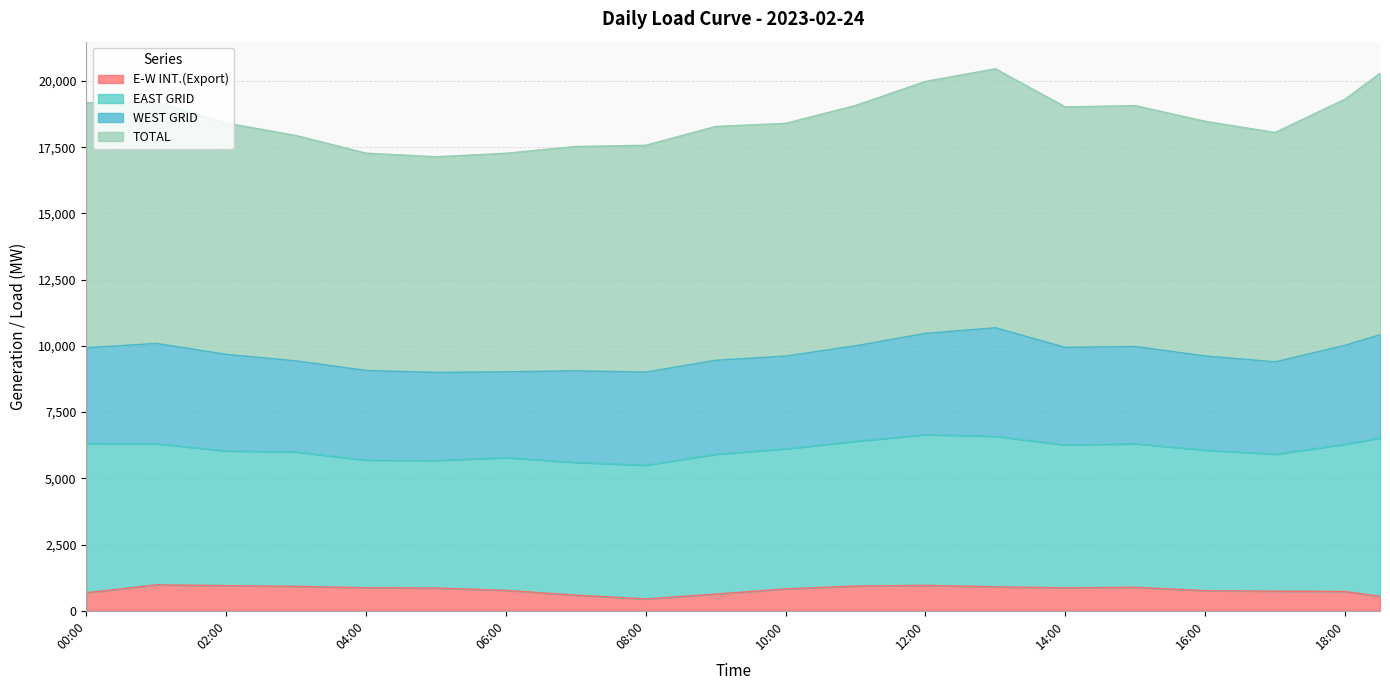

What is the difference between the maximum and minimum values in the E-W INT.(Export) series?

532.0